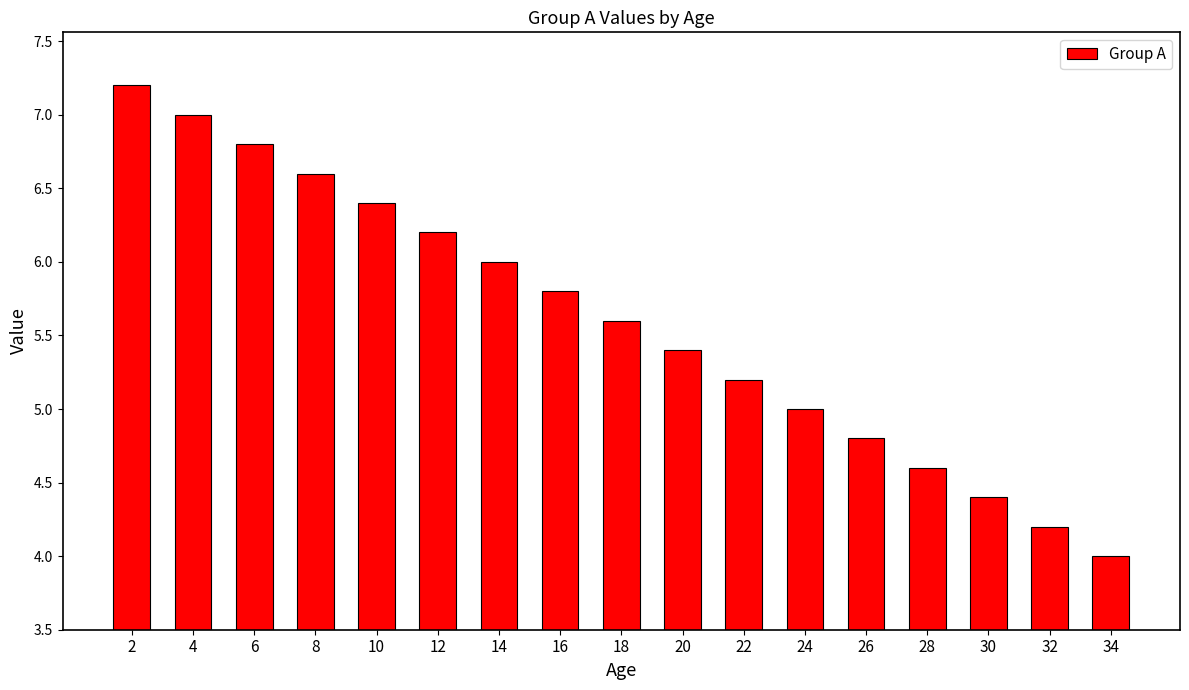

Which label corresponds to the smallest value in the chart?

34